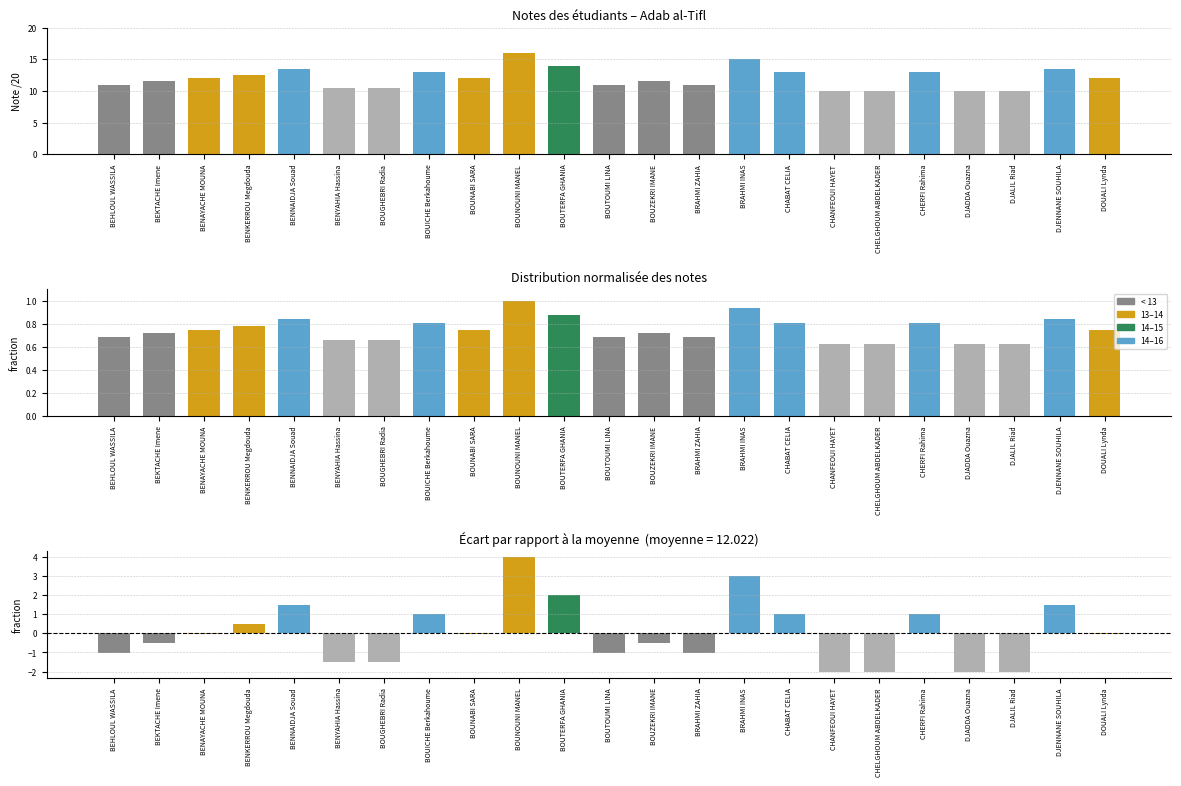

At which label does Écart à la moyenne reach its minimum?

CHANFEOUI HAYET